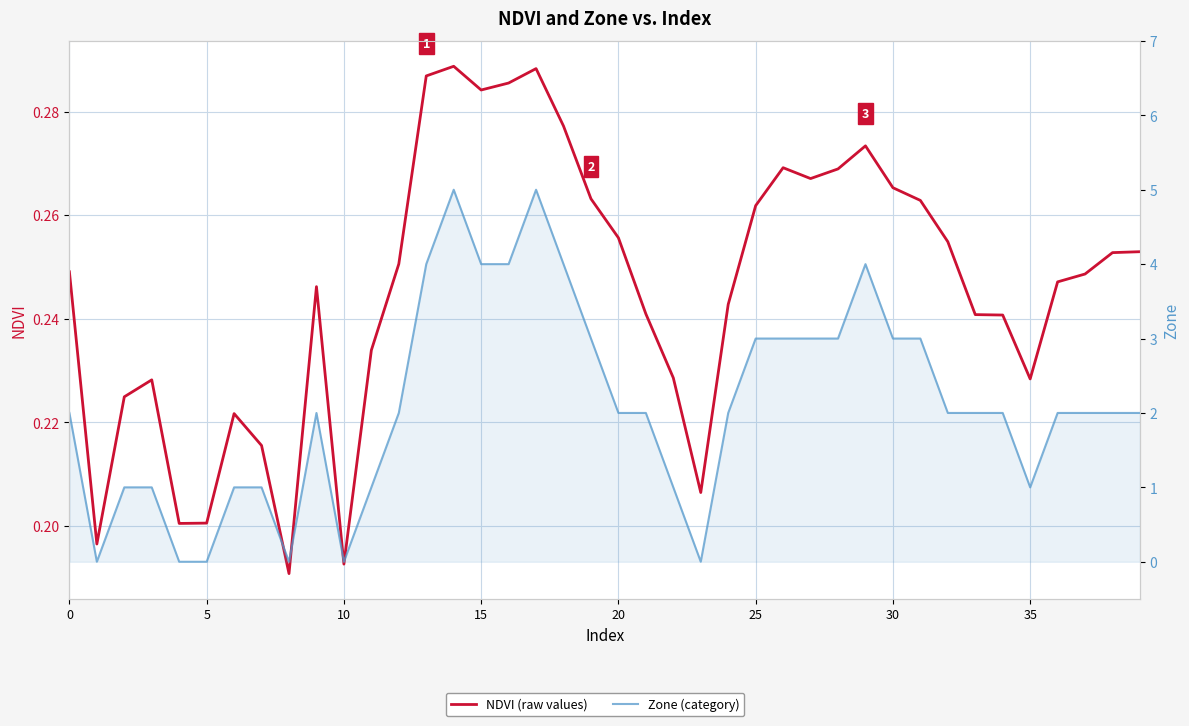

Is the value of NDVI (raw values) at 23 greater than the value of Zone (category) at 13?

No